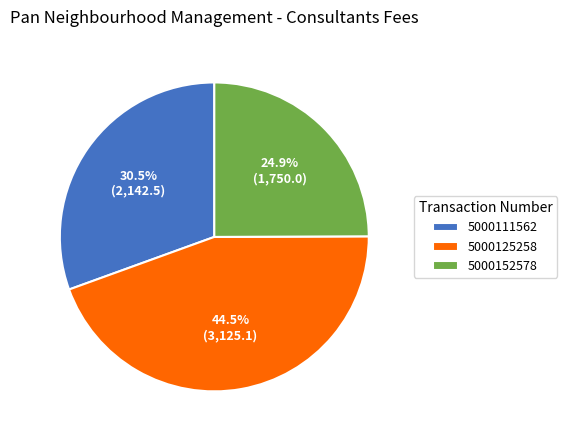

Which slice is the largest?

5000125258